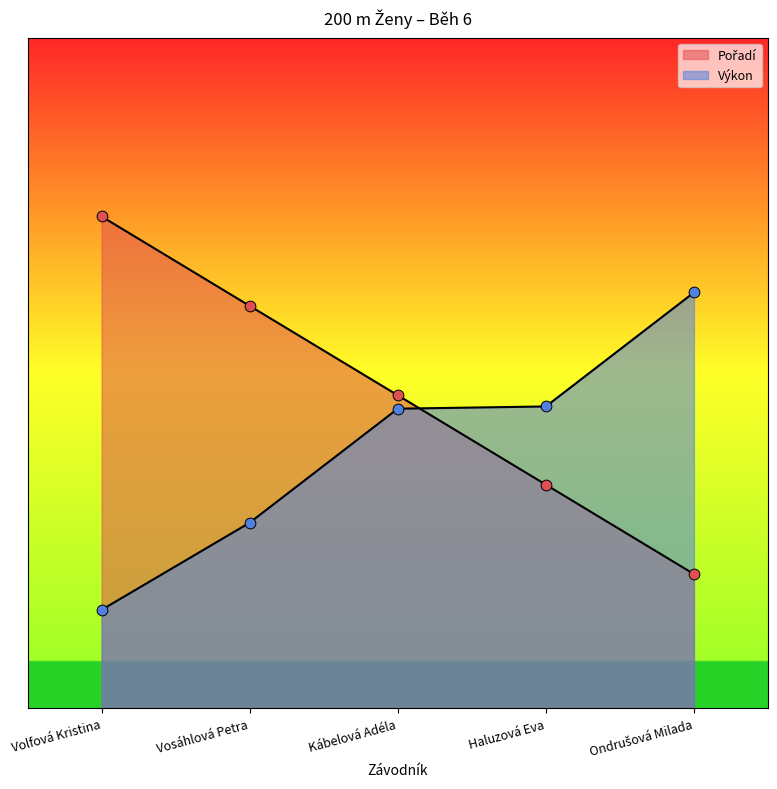

Which series reaches the maximum Y coordinate?

Pořadí